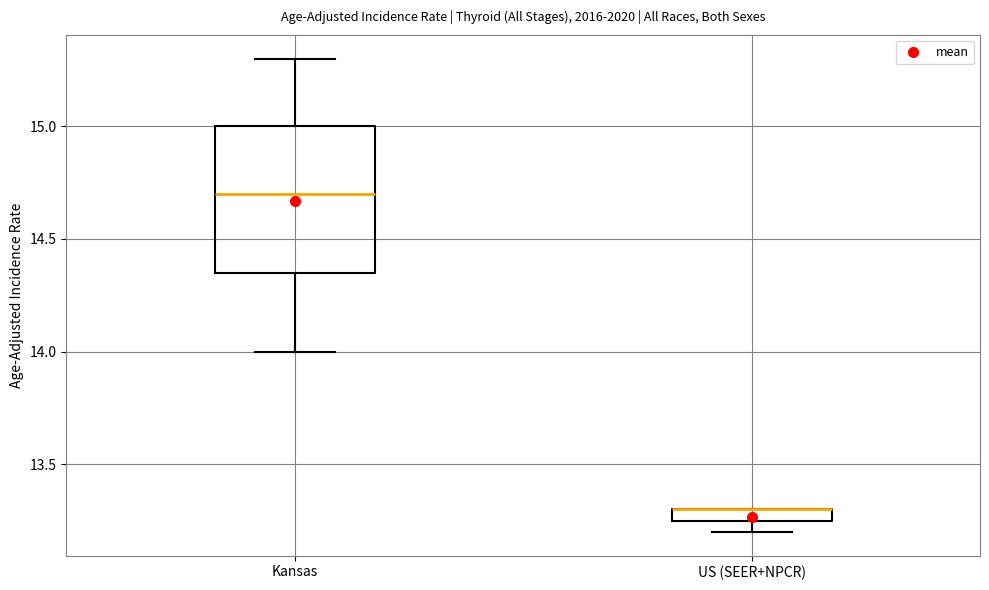

Where is the upper edge of the box for Kansas on the y-axis? The values are not printed on the chart, so give them approximately, as read against the axis.

15.00